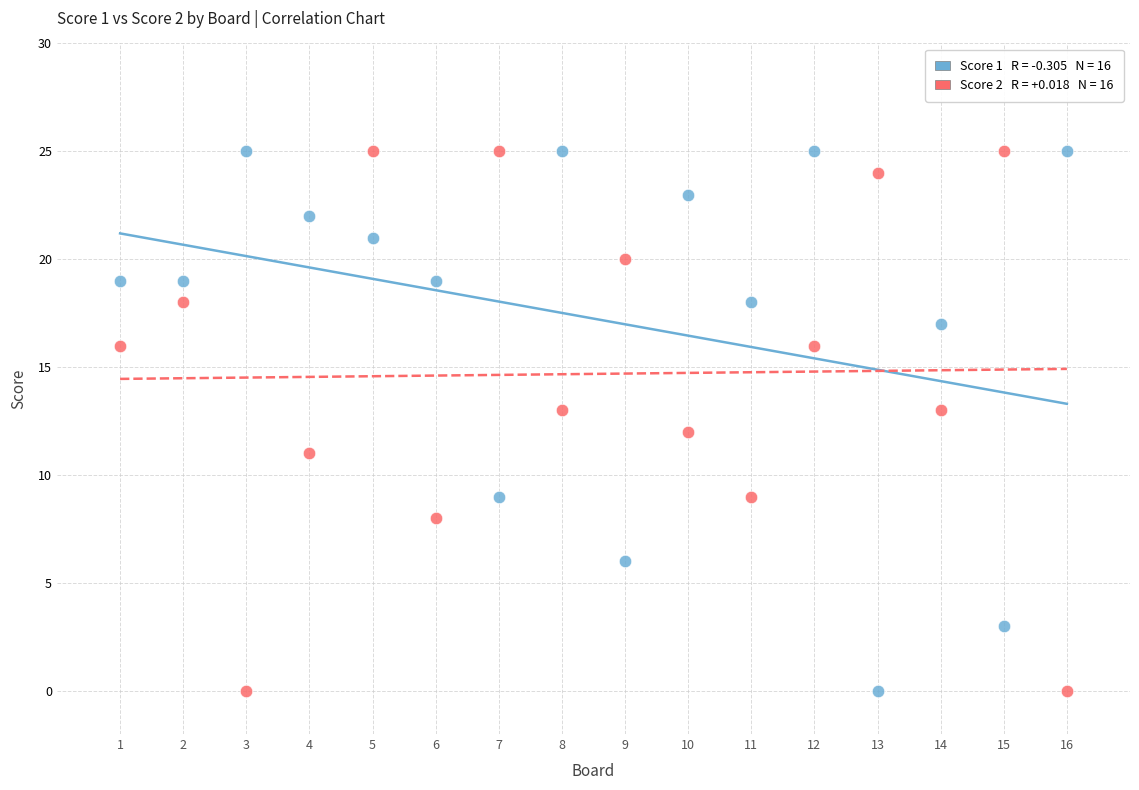

Across all data points, what is the range of Y values (max minus min)?

25